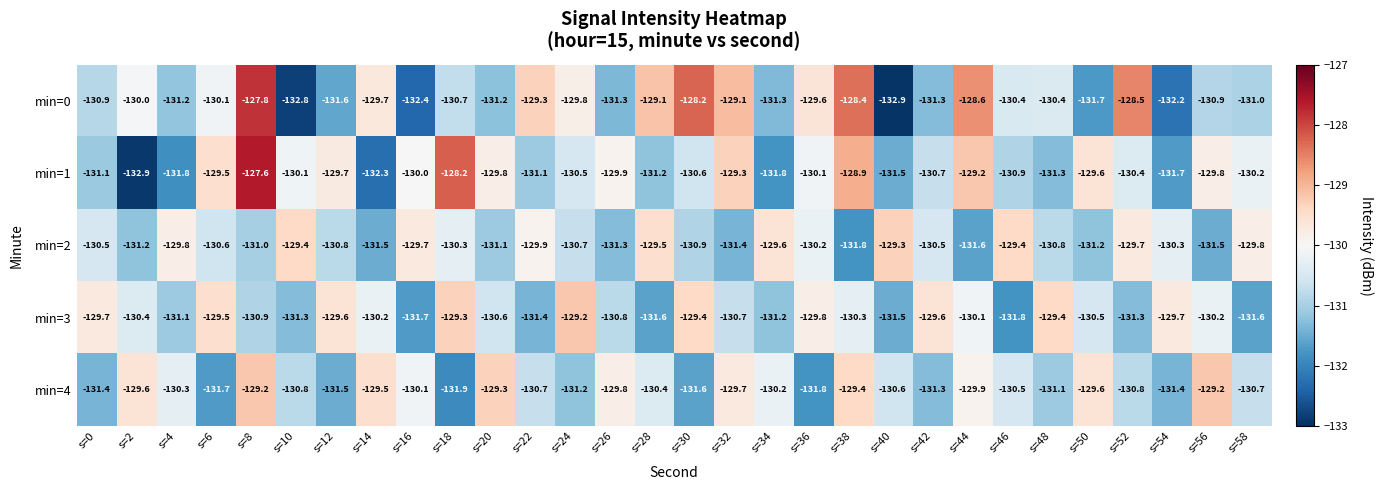

At how many categories does at least one series exceed -130?

30